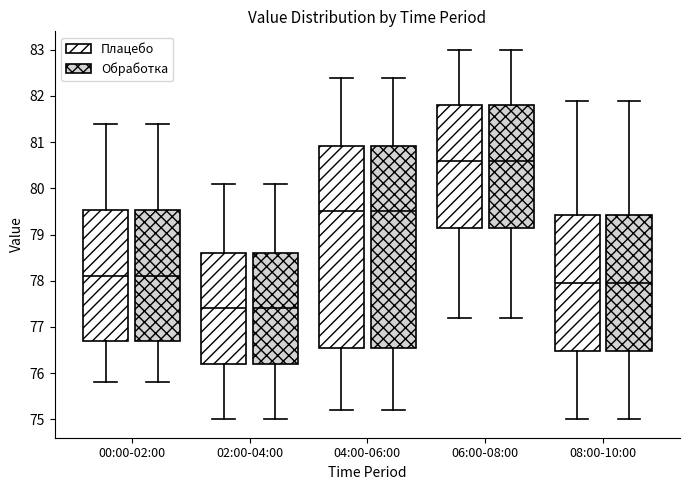

Where is the upper edge of the box for 08:00-10:00 (Плацебо) on the y-axis? The values are not printed on the chart, so give them approximately, as read against the axis.

79.4